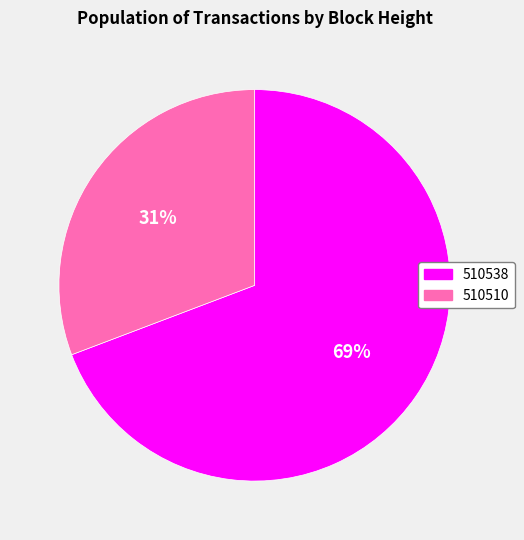

How many segments does this pie chart have?

2